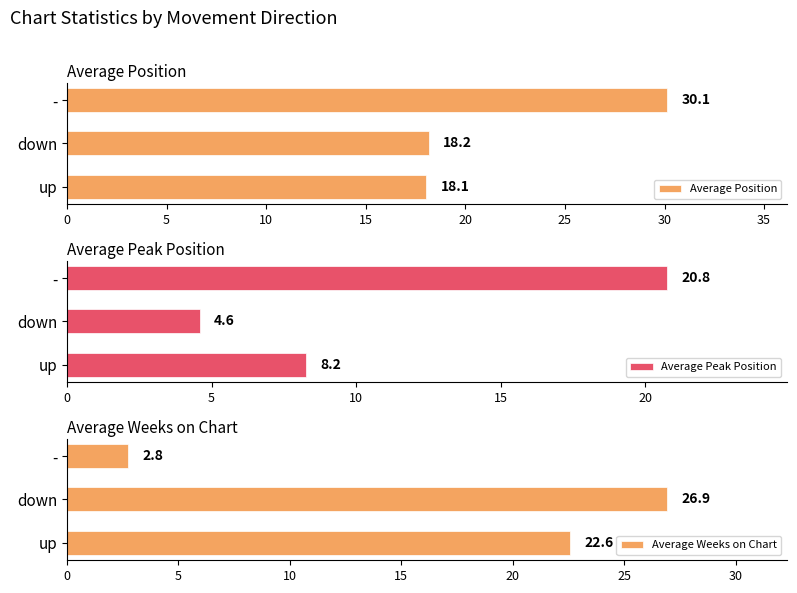

Rank the series by their maximum value, from highest to lowest.

Average Position, Average Weeks on Chart, Average Peak Position